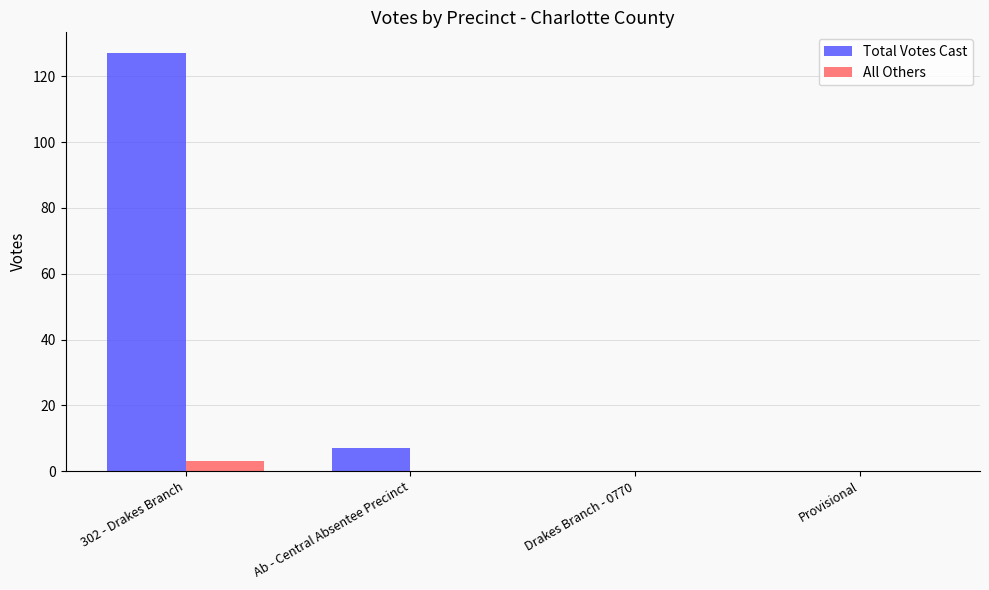

How many distinct data groups are displayed?

2